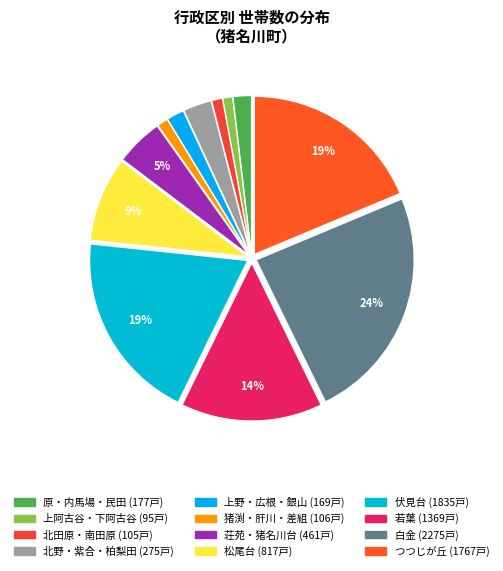

Is there any slice that represents more than half of the pie?

No